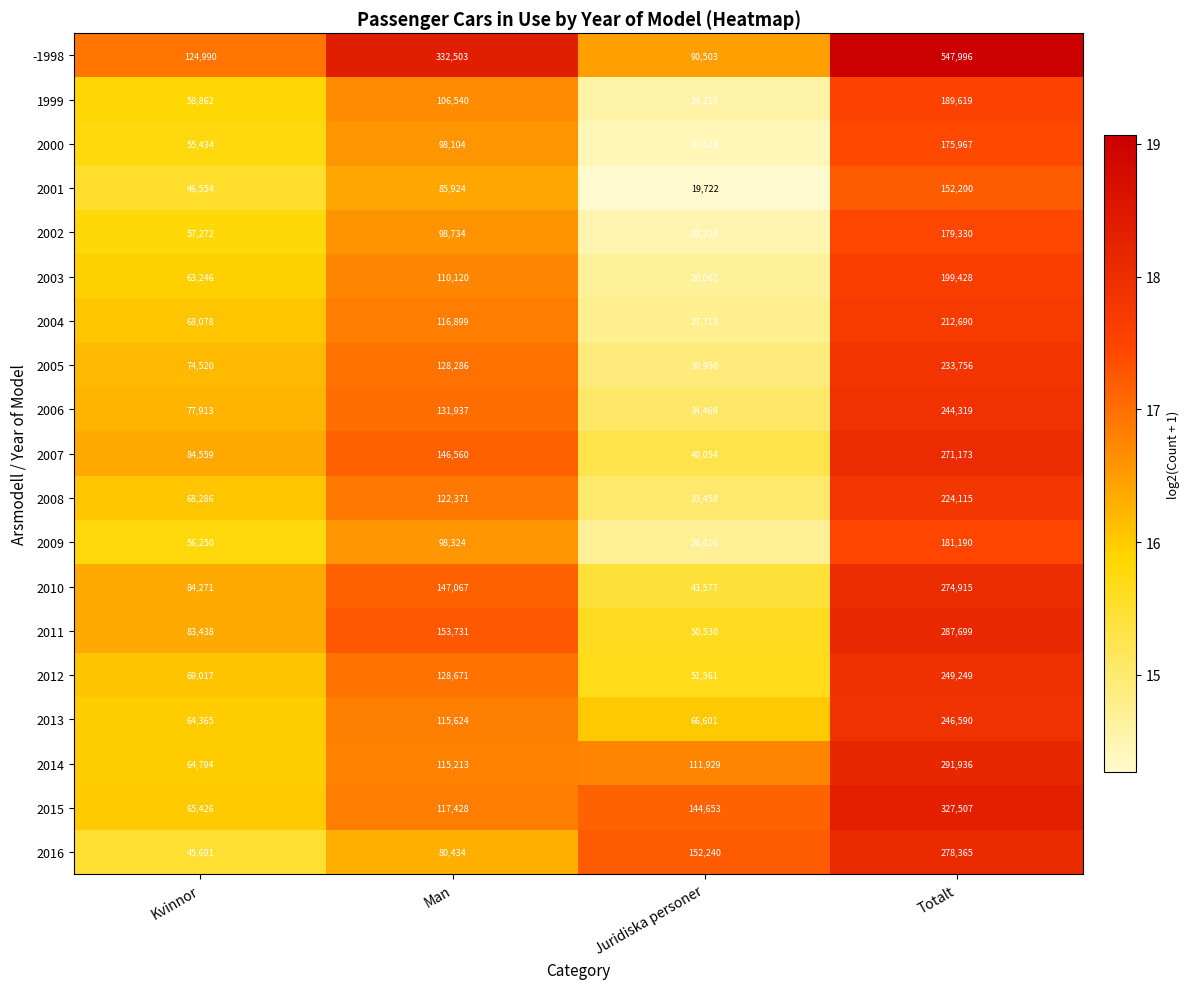

What is the average value of the 2008 series?

112058